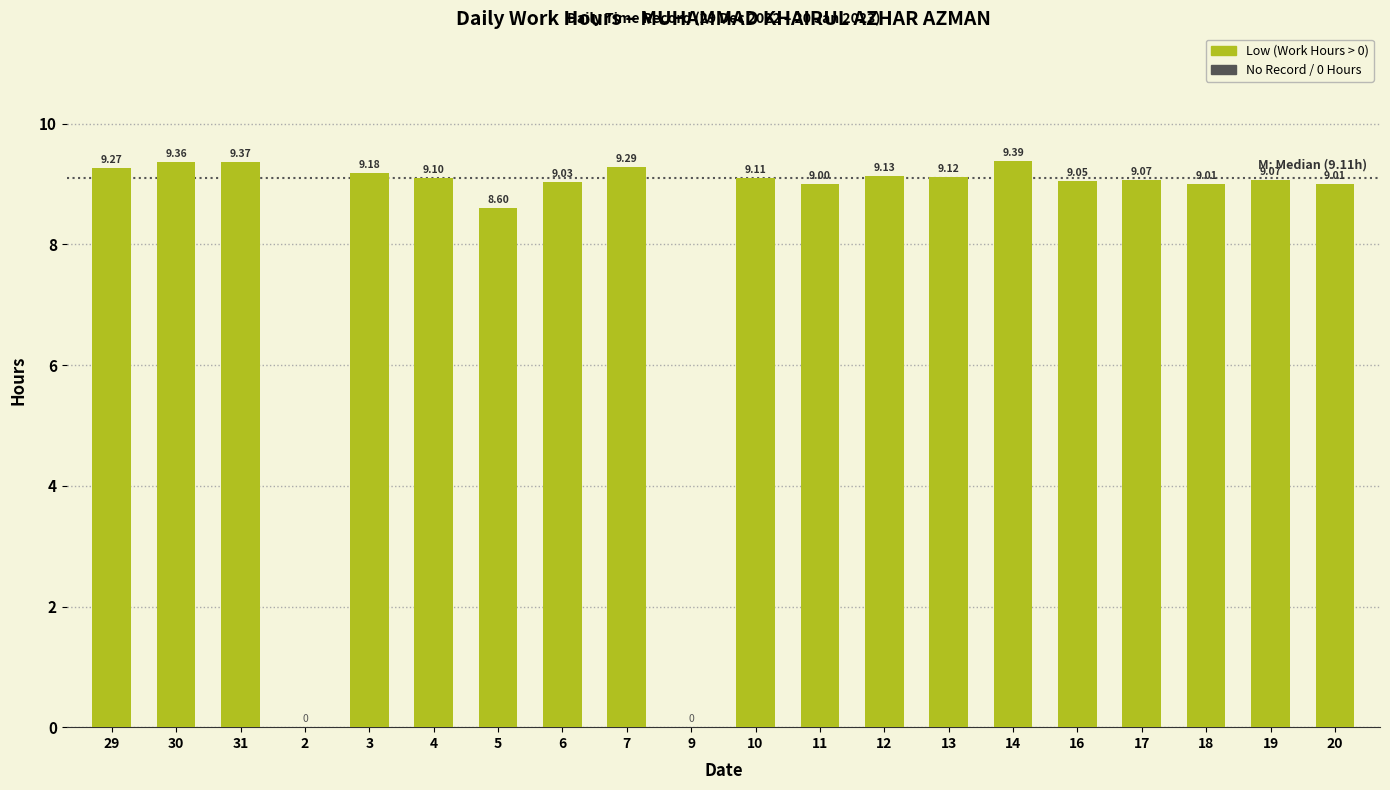

Which has a higher value, 3 or 31?

31